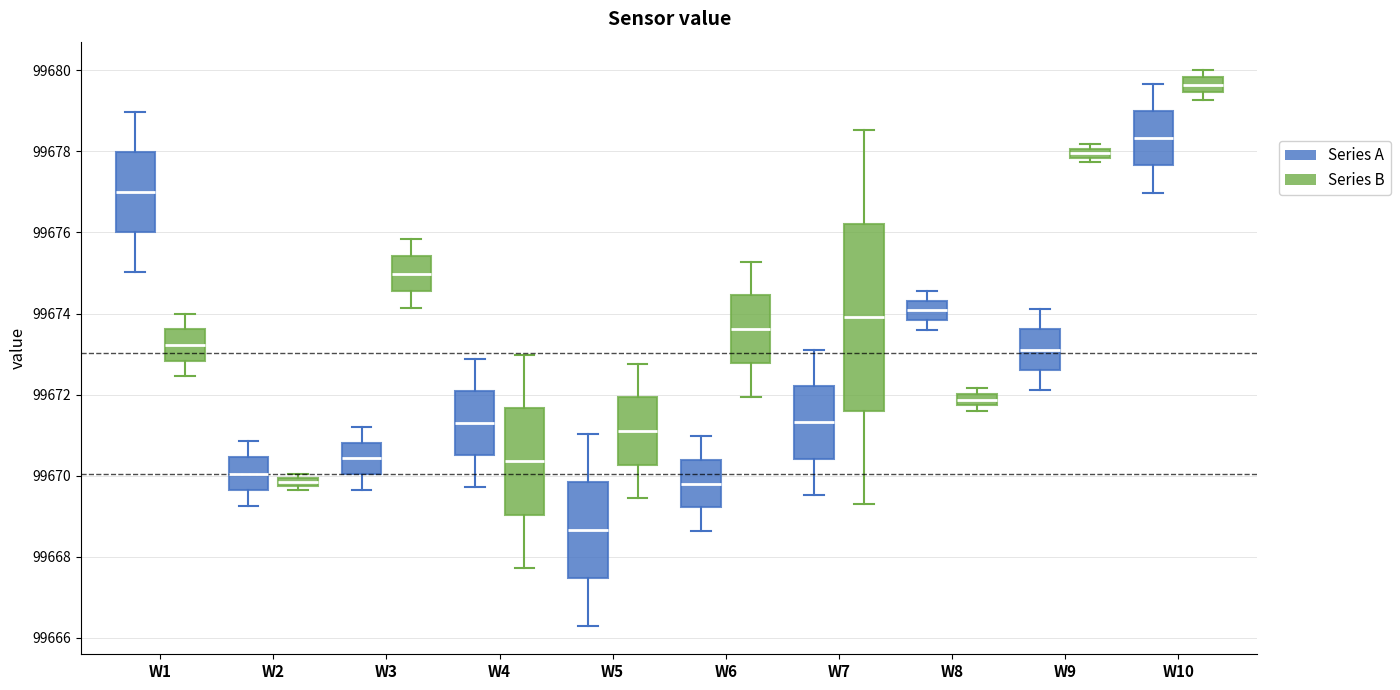

Which box's median line is the highest?

W10 (Series B)